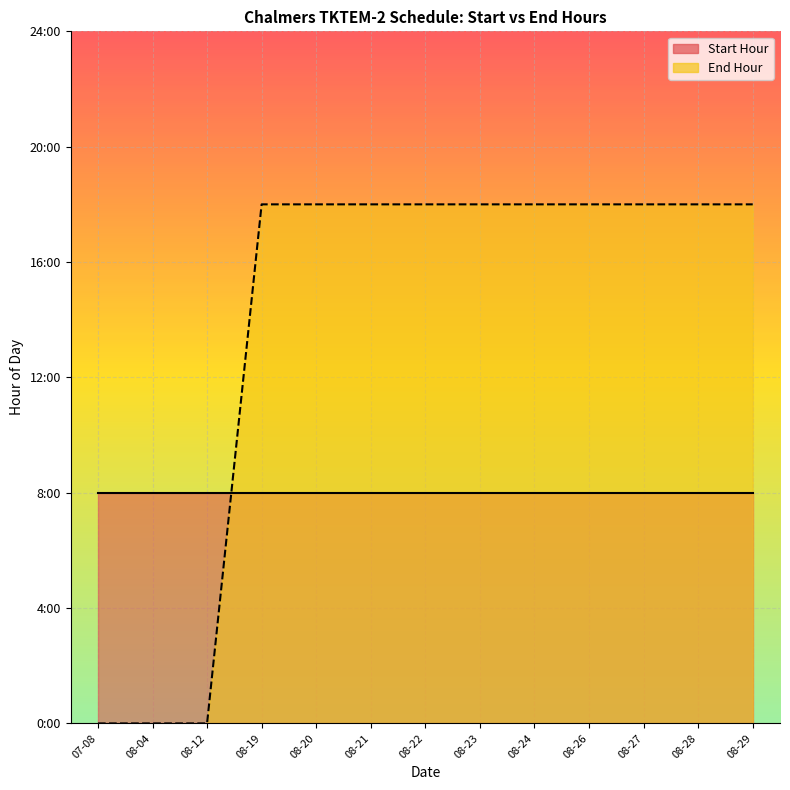

Does the chart display data point markers on the line(s)?

No